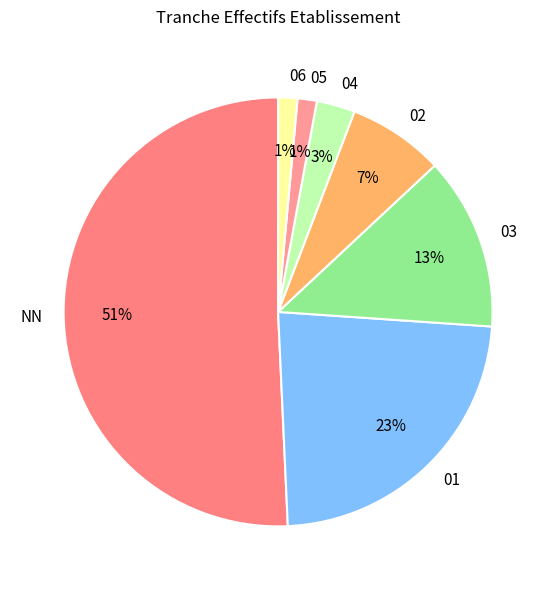

Is 04 the majority of the pie?

No